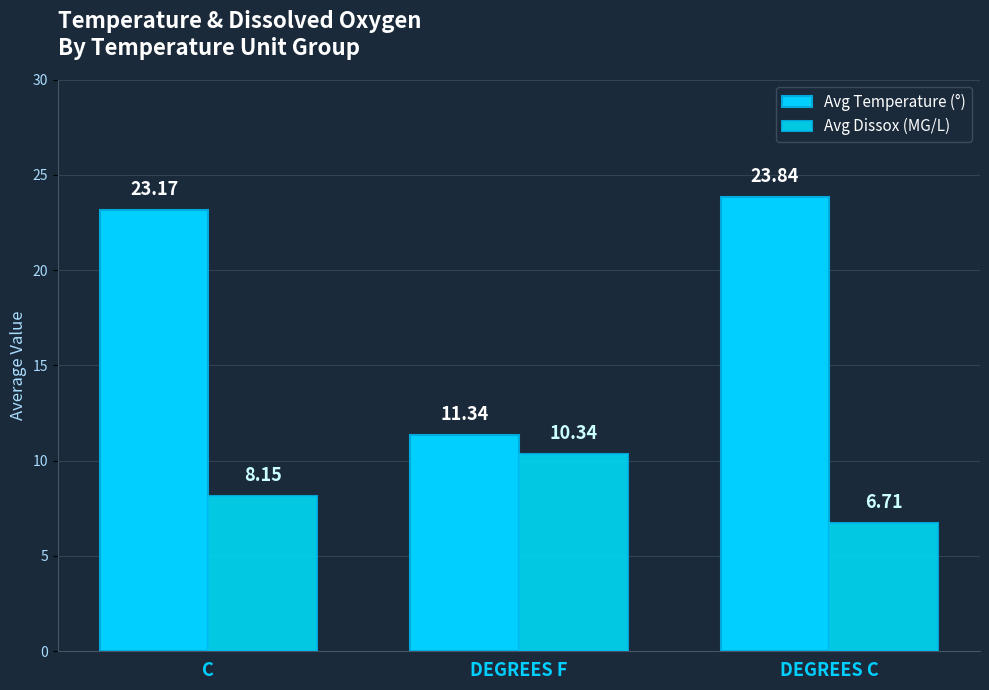

Count the number of data series in this chart.

2